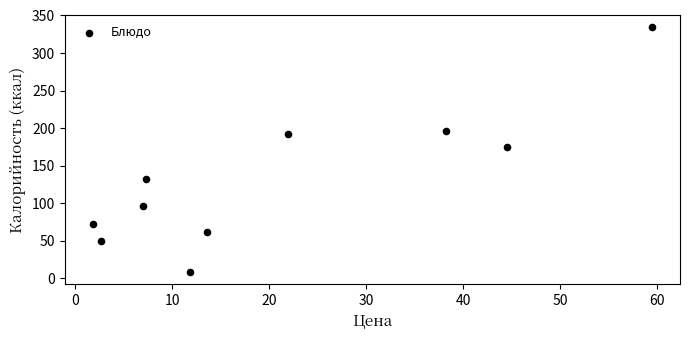

What is the average Y value?

131.8